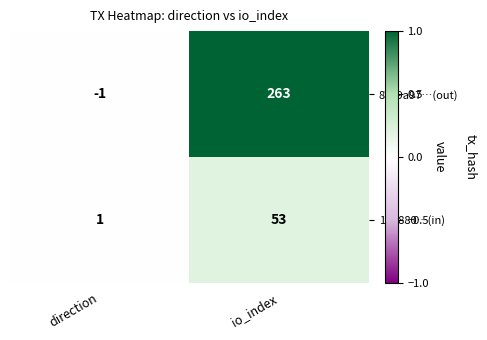

What value does the 19b880…(in) series have at io_index, to the nearest 5?

55